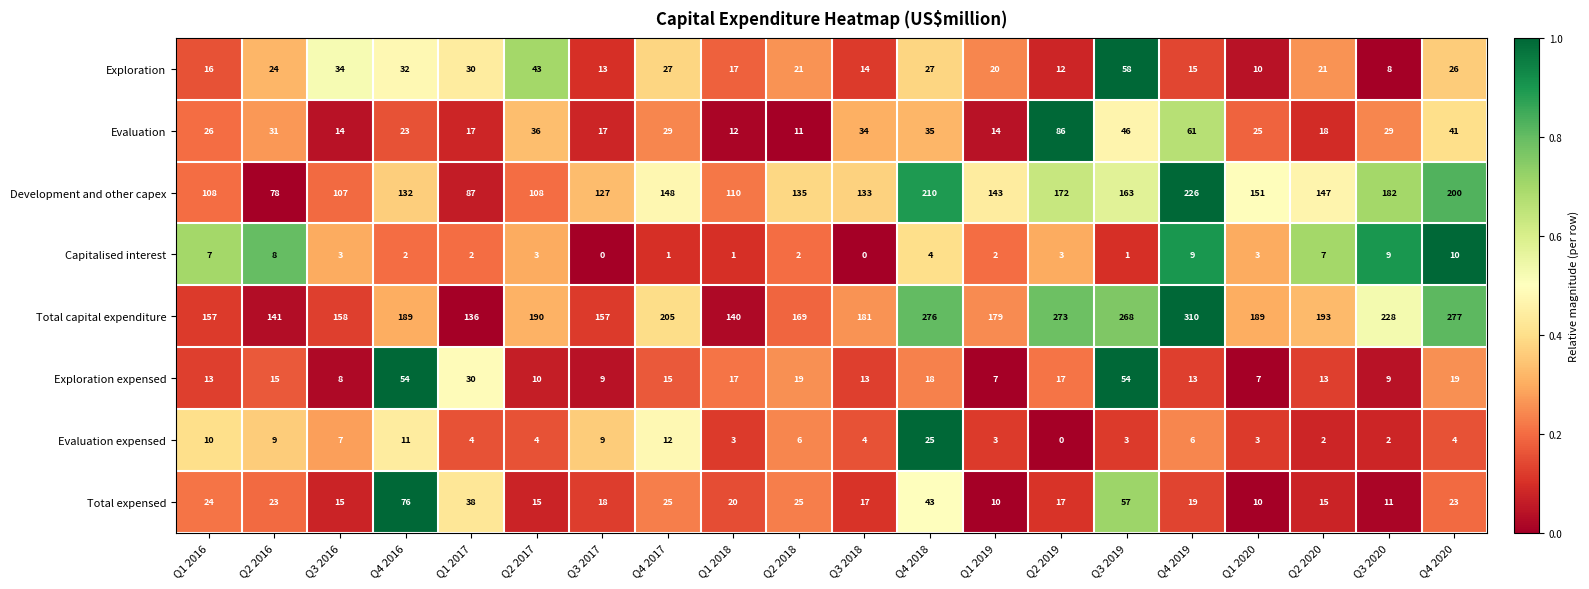

Rank the series by their maximum value, from lowest to highest.

Capitalised interest, Evaluation expensed, Exploration expensed, Exploration, Total expensed, Evaluation, Development and other capex, Total capital expenditure